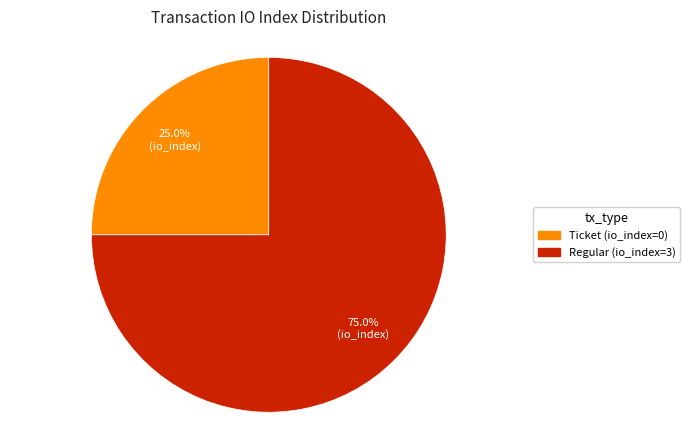

To the nearest percent, what is the average slice percentage?

50%